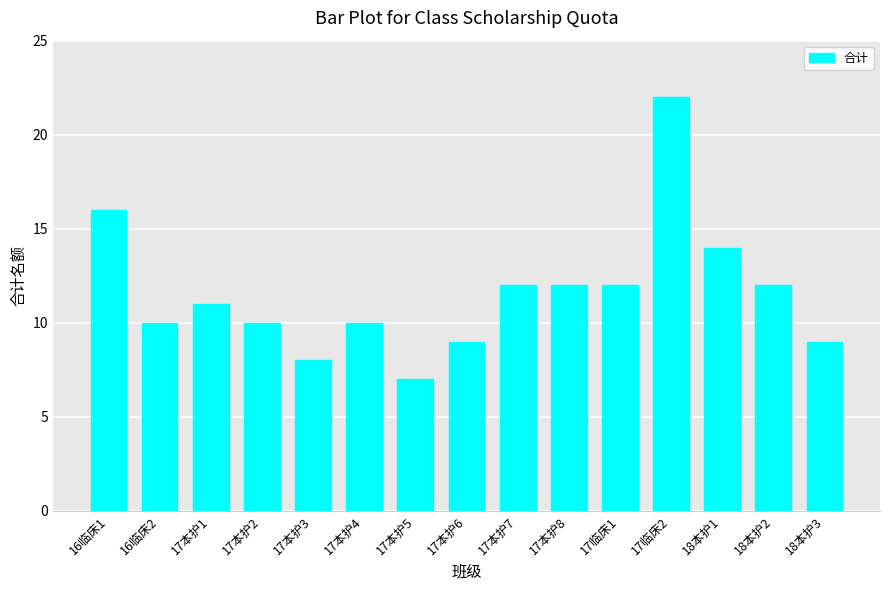

The chart shows a value of 17 at 18本护2. True or false?

False